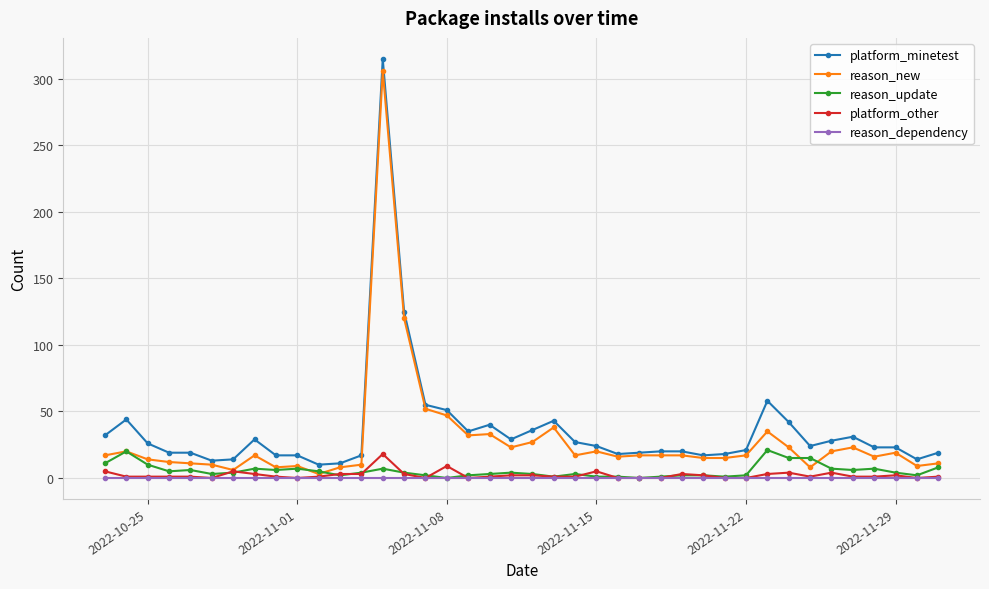

What is the sum of all platform_other values?

89